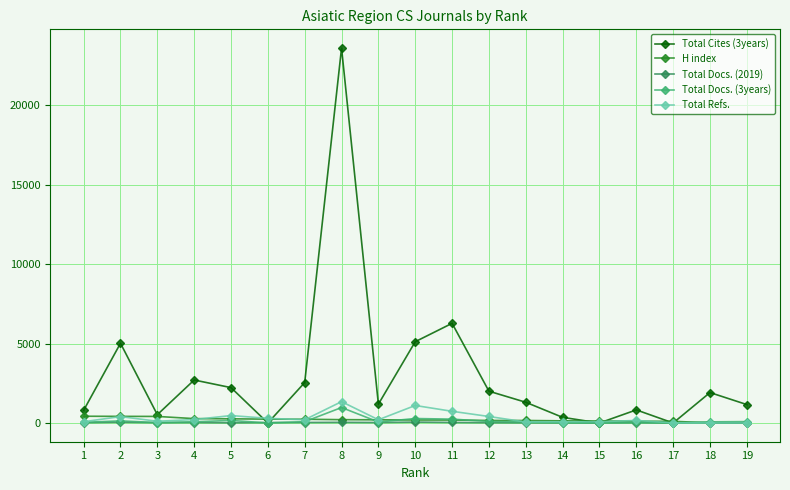

What is the sum of the Total Cites (3years) values at 9 and 14?

1537